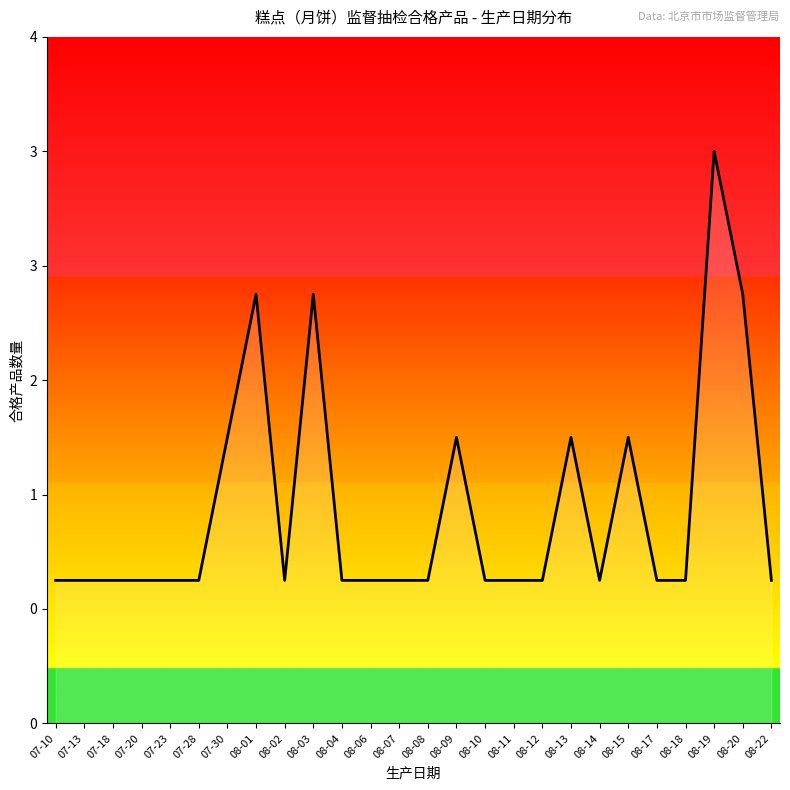

Between 08-15 and 08-06, which is larger?

08-15